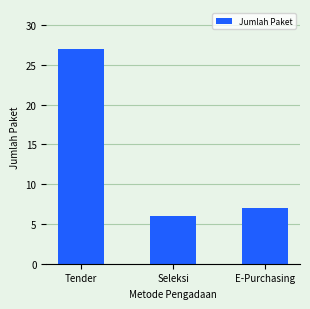

How many data points are less than 7?

1